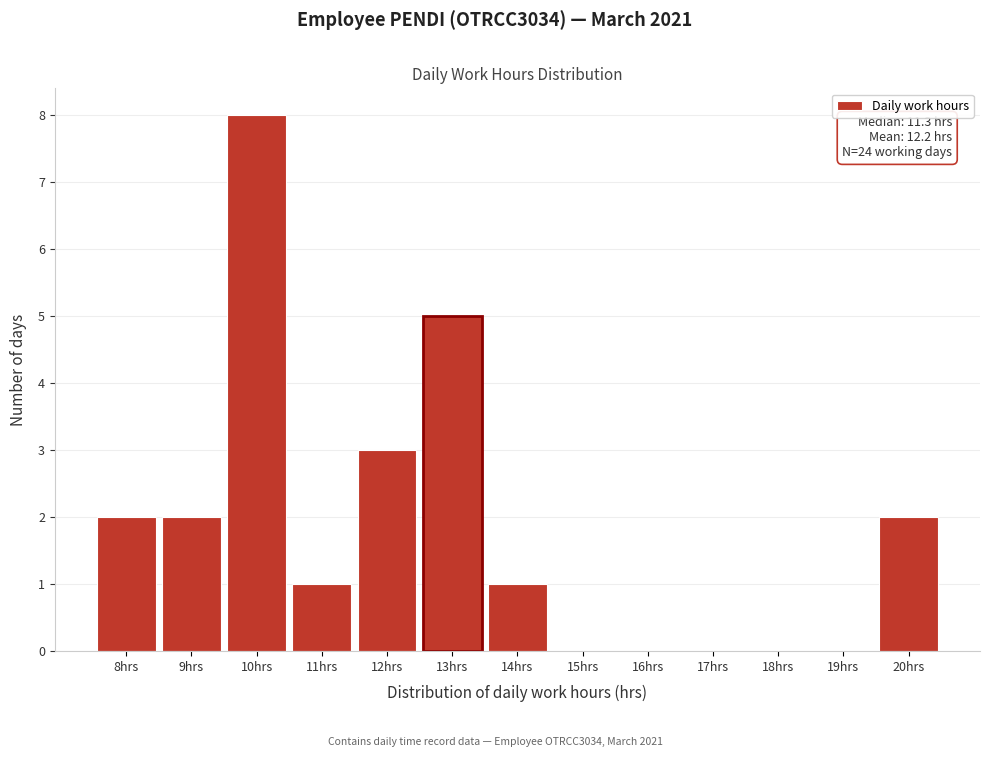

Reading left to right, what are all the values shown in this chart?

8hrs=2	9hrs=2	10hrs=8	11hrs=1	12hrs=3	13hrs=5	14hrs=1	15hrs=0	16hrs=0	17hrs=0	18hrs=0	19hrs=0	20hrs=2